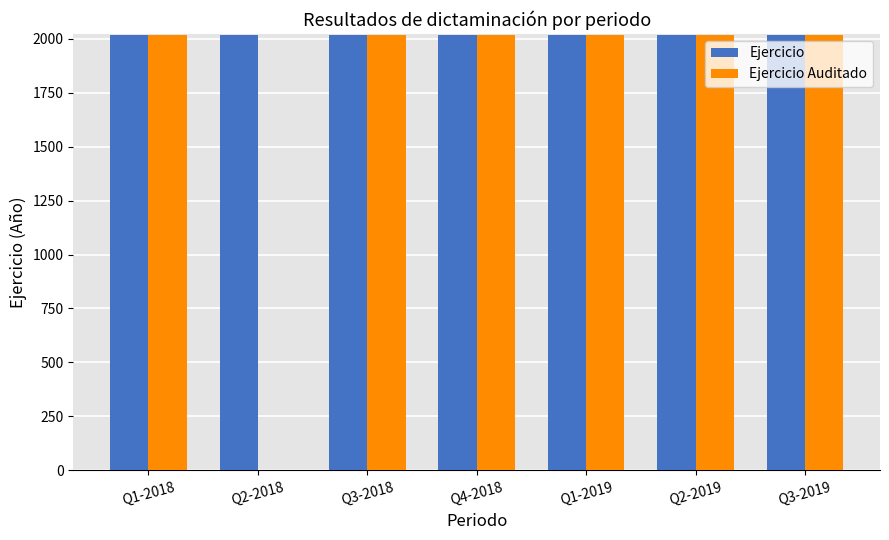

Read the Ejercicio Auditado value at Q2-2019.

2019